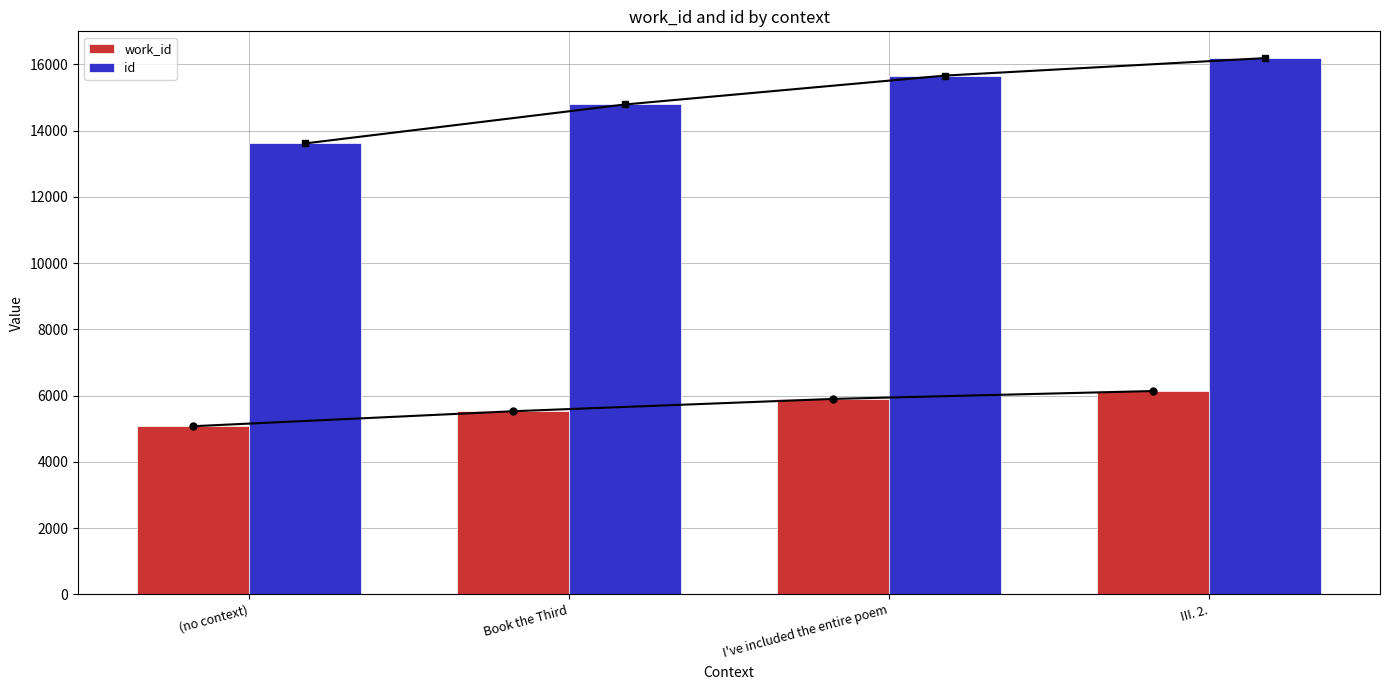

What position from the left is I've included the entire poem?

3